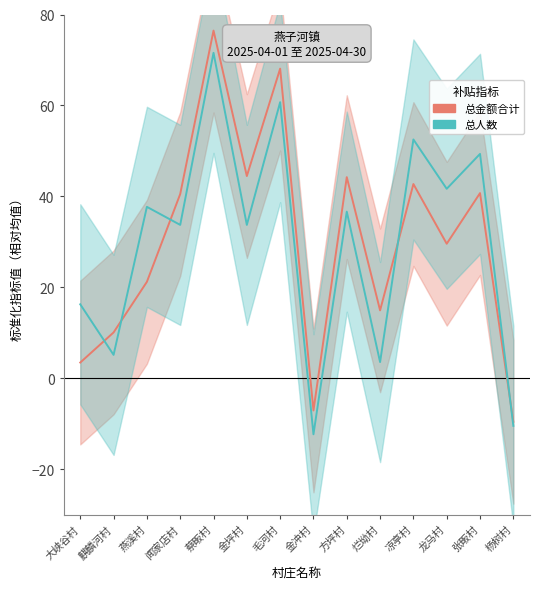

In 总金额合计, how many points are lower than both neighbors (excluding endpoints)?

4